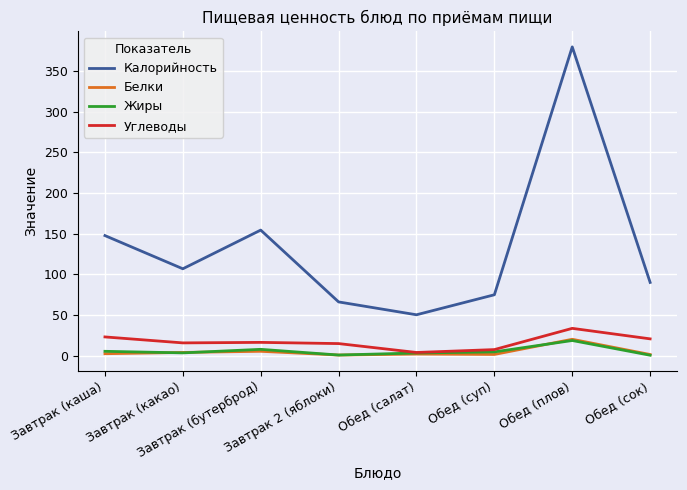

Which series has the largest total across all categories?

Калорийность